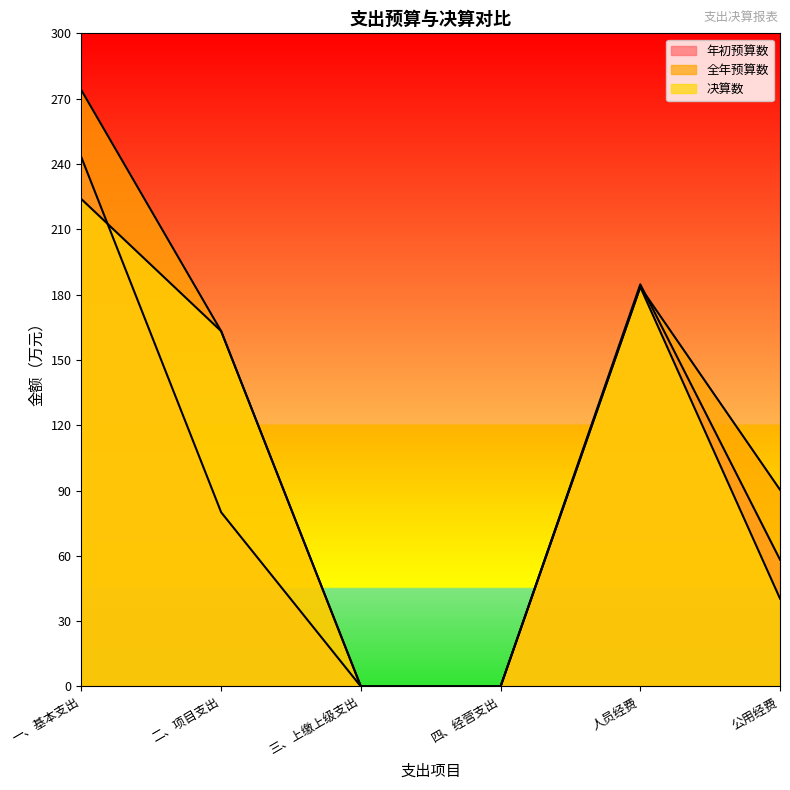

What is the label of the 5th point from the left?

人员经费